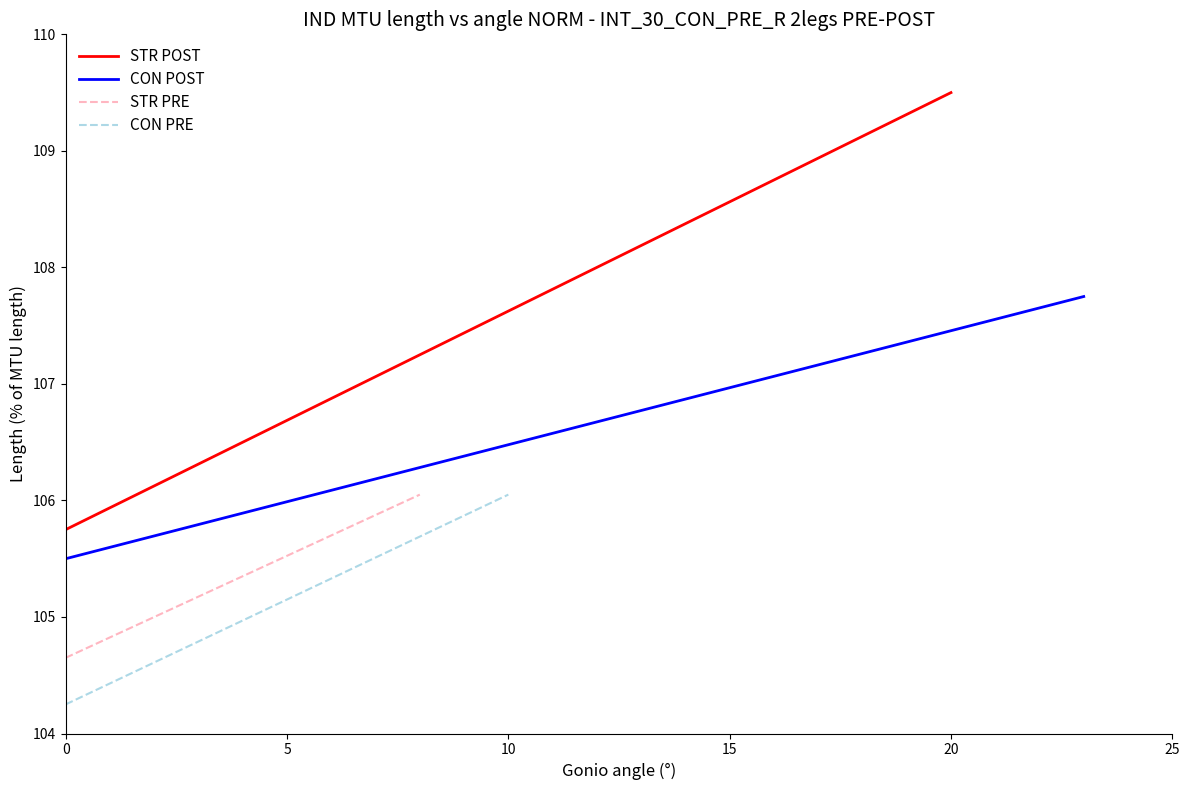

What is the sum of all CON POST values?

213.2